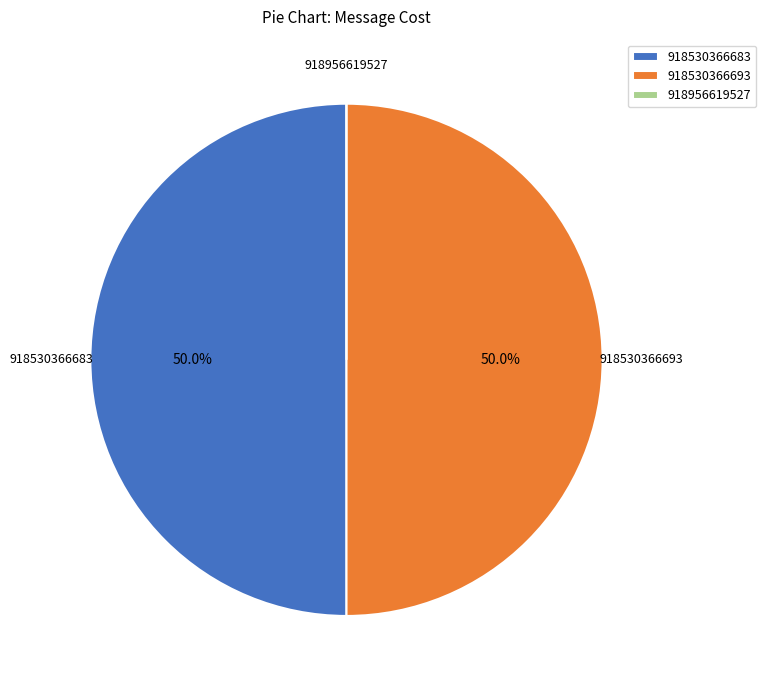

What percentage is NOT represented by 918530366683?

50.0%